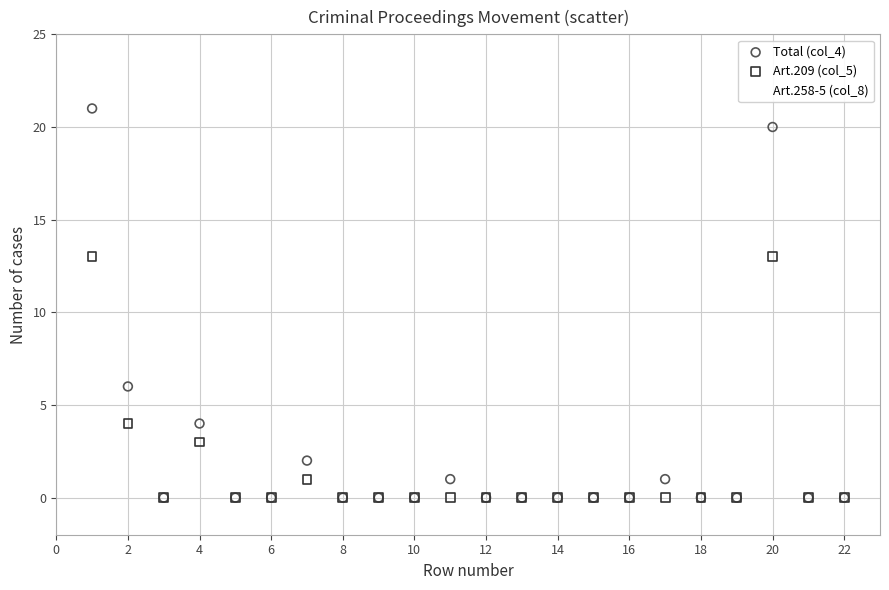

Which series has the largest Y range (max minus min)?

Total (col_4)